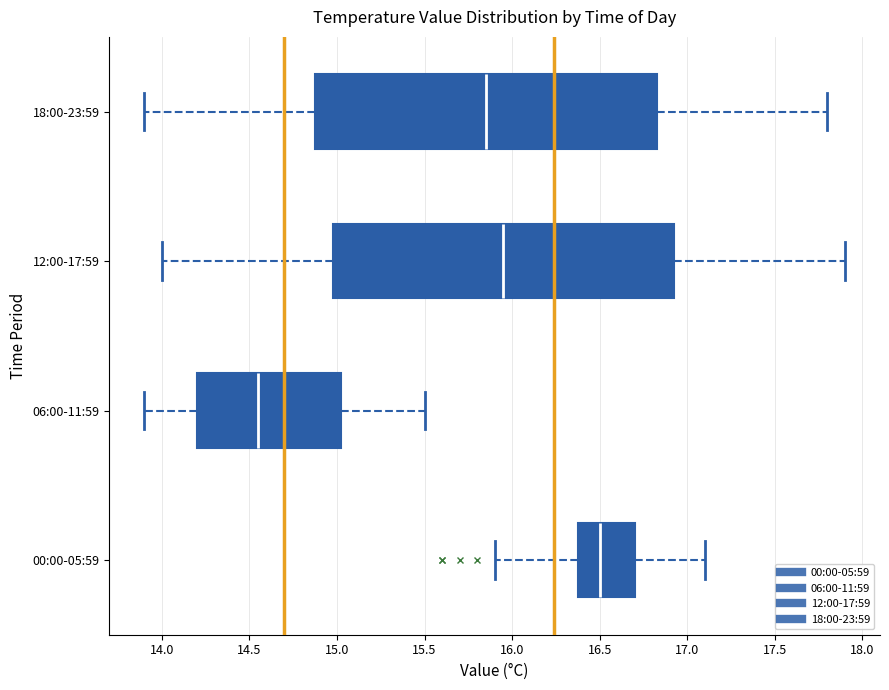

Reading bottom to top, transcribe this box plot: for each box, give where its median line is, the range the box spans, and where its two whiskers end, as read against the x-axis. The values are not printed on the chart, so give them approximately, as read against the axis.

00:00-05:59: median 16.50, box 16.40 to 16.70, whiskers 15.90 to 17.10
06:00-11:59: median 14.55, box 14.20 to 15.05, whiskers 13.90 to 15.50
12:00-17:59: median 15.95, box 15.00 to 16.95, whiskers 14.00 to 17.90
18:00-23:59: median 15.85, box 14.90 to 16.85, whiskers 13.90 to 17.80